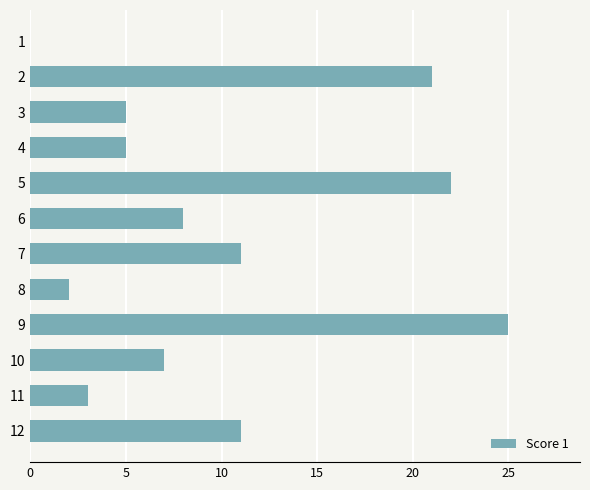

Reading top to bottom, transcribe all the data shown in this chart.

1=0	2=21	3=5	4=5	5=22	6=8	7=11	8=2	9=25	10=7	11=3	12=11